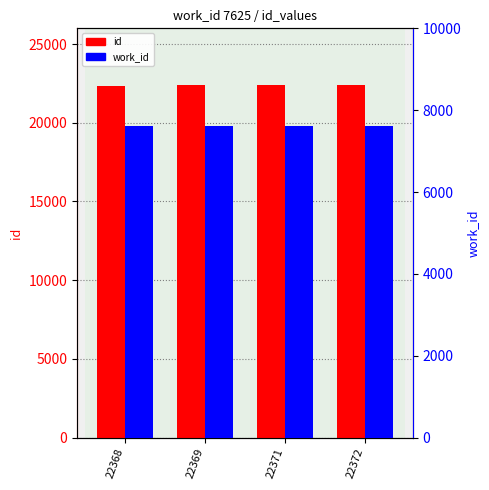

What are all the series names shown in the legend?

id, work_id